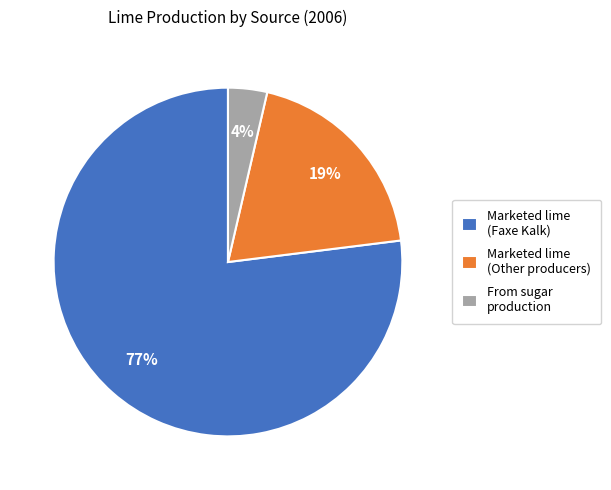

Combined, do Marketed lime (Faxe Kalk) and From sugar production account for over 50%?

Yes